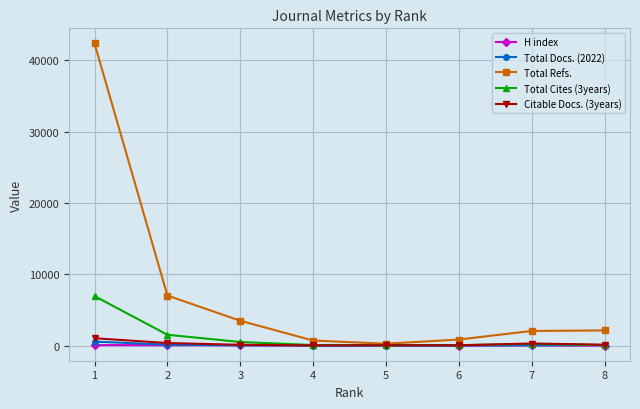

Count the number of data series in this chart.

5